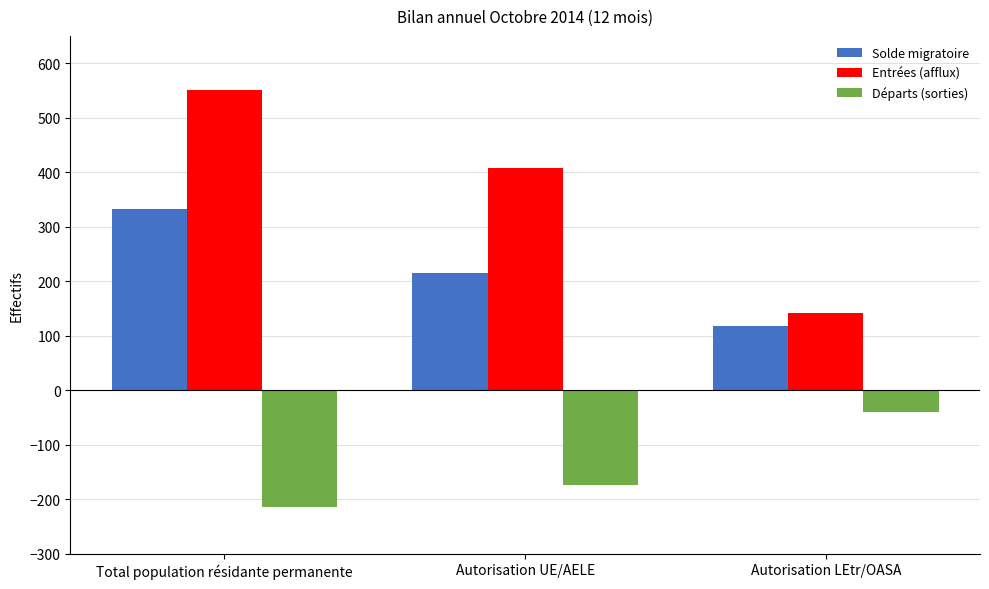

What is the spread (max minus min) of values at Total population résidante permanente?

764